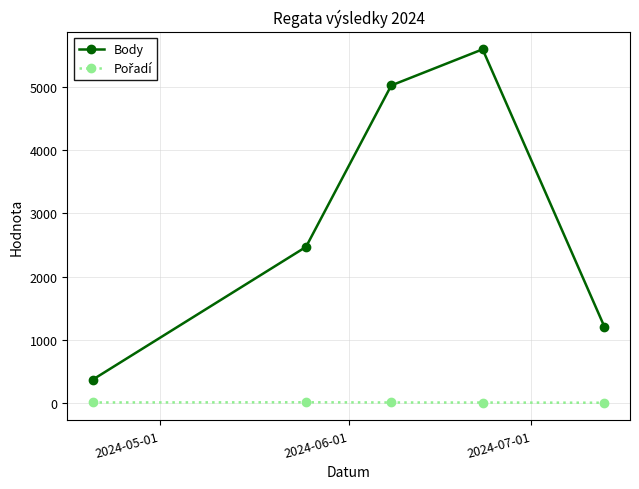

At how many categories does at least one series exceed 567?

4